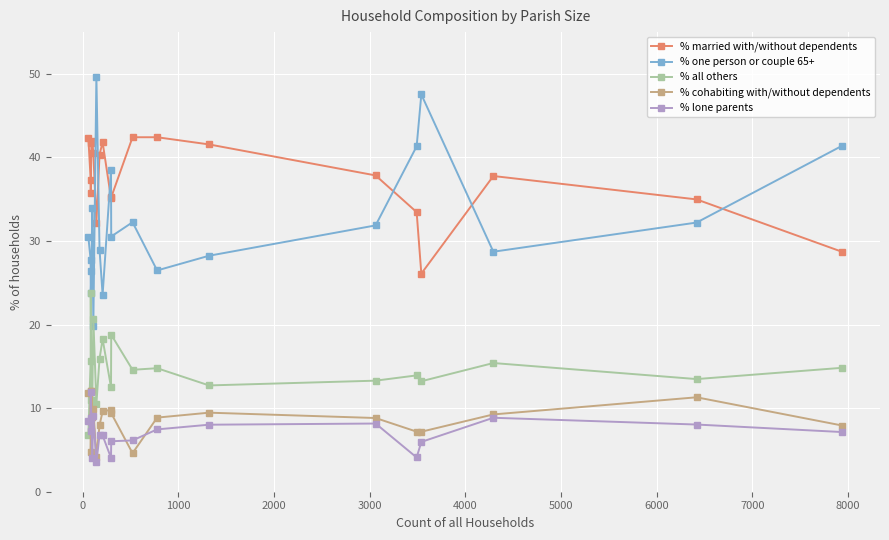

What is the minimum value shown in the chart?

3.5